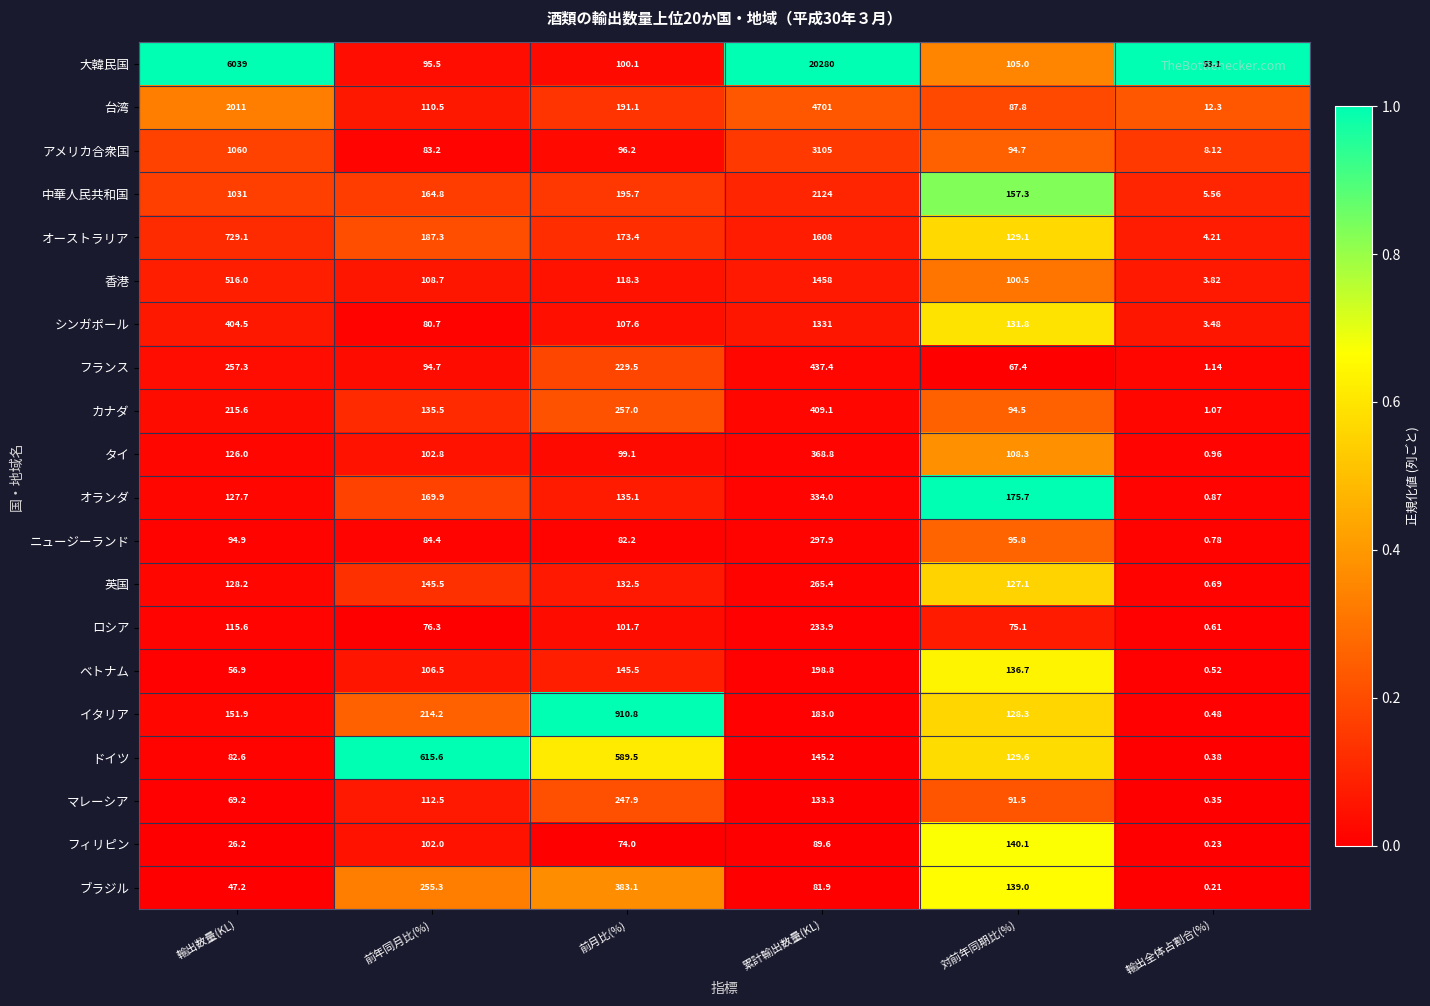

Is the value of オーストラリア at 累計輸出数量(KL) greater than the value of マレーシア at 対前年同期比(%)?

Yes